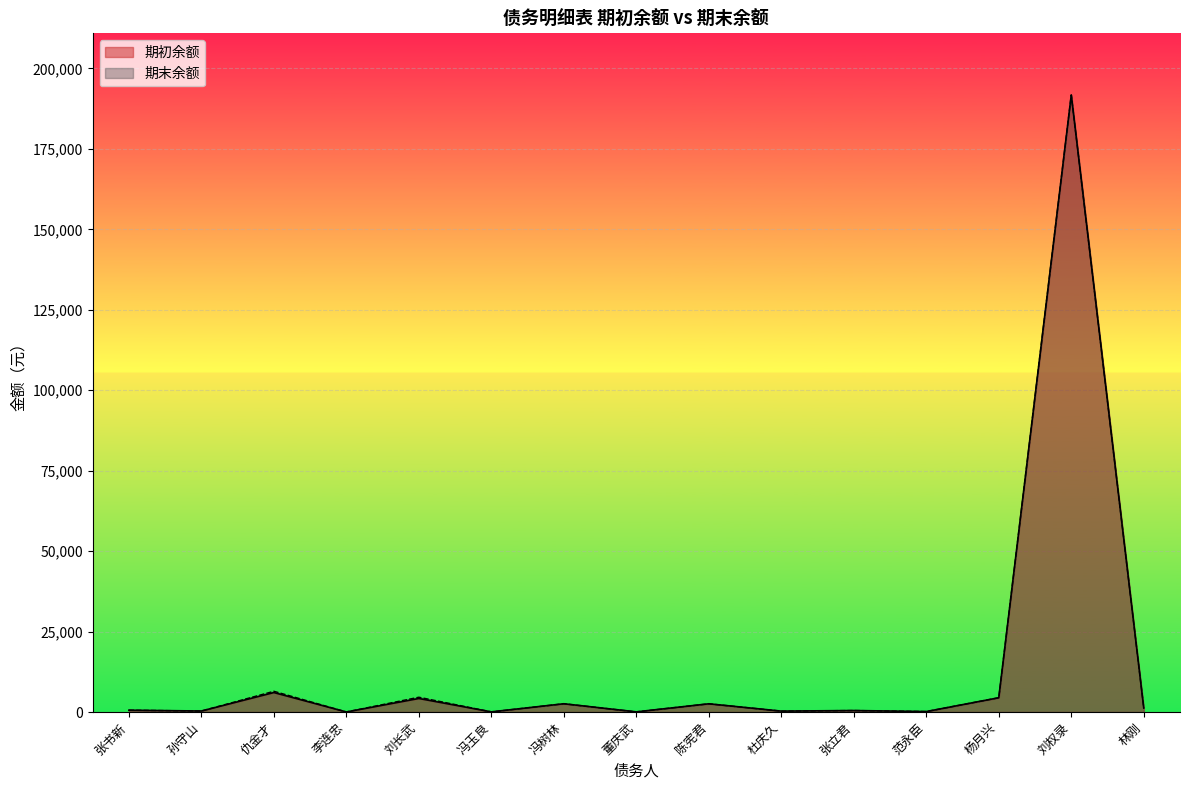

At 仇金才, list the series in order from smallest to largest.

期初余额, 期末余额